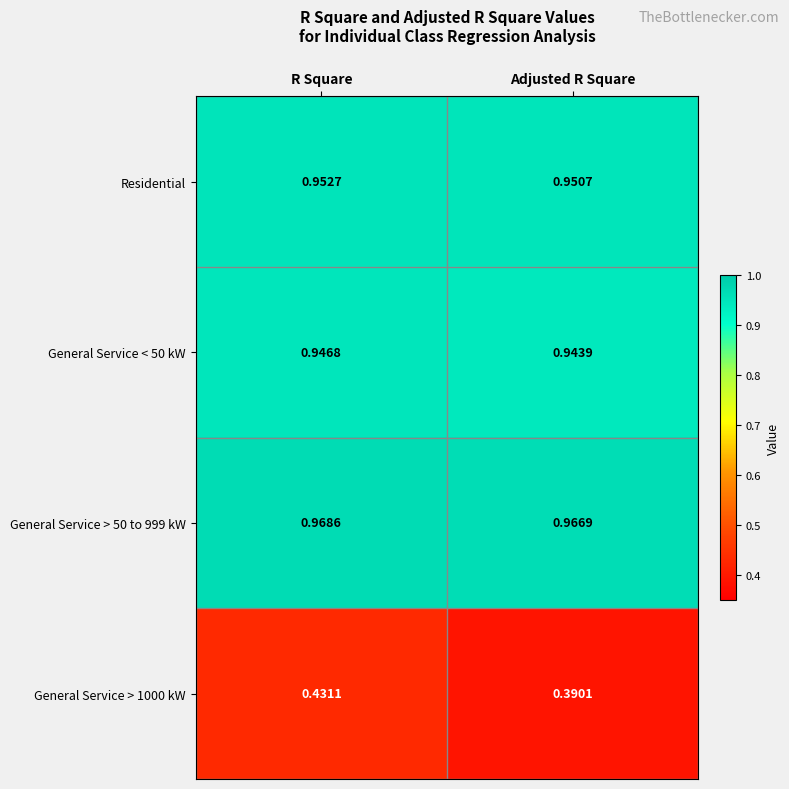

At which label is General Service > 50 to 999 kW closest to 0?

Adjusted R Square